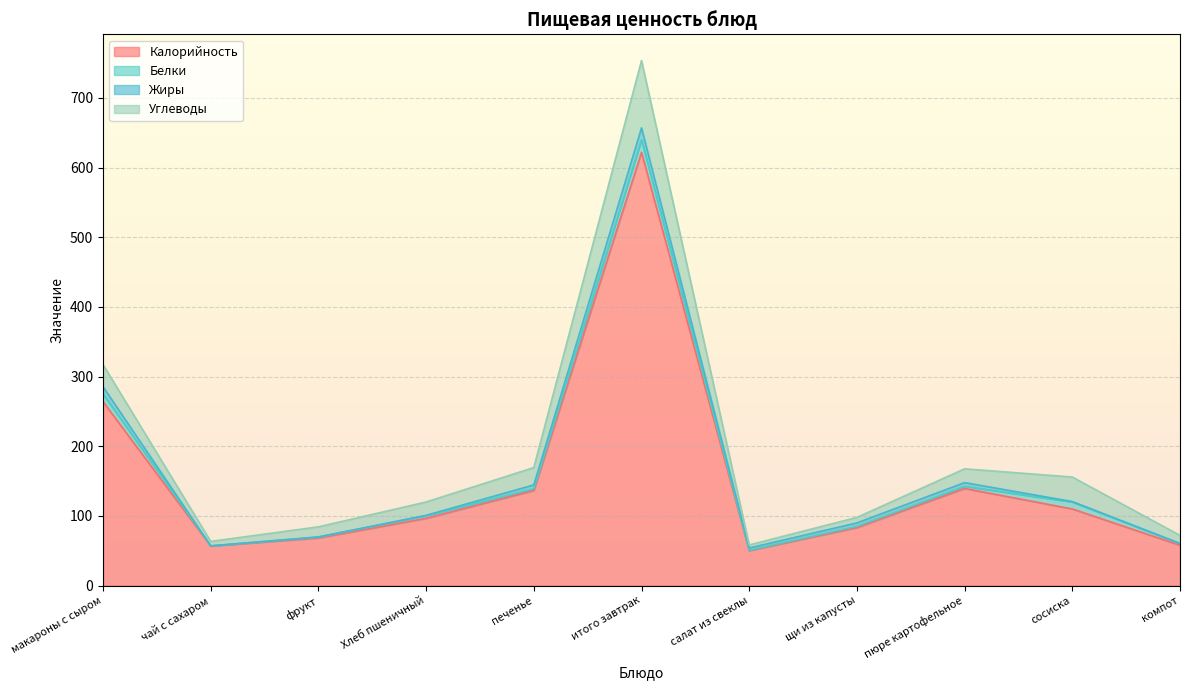

At which label does Углеводы first exceed 19?

макароны с сыром